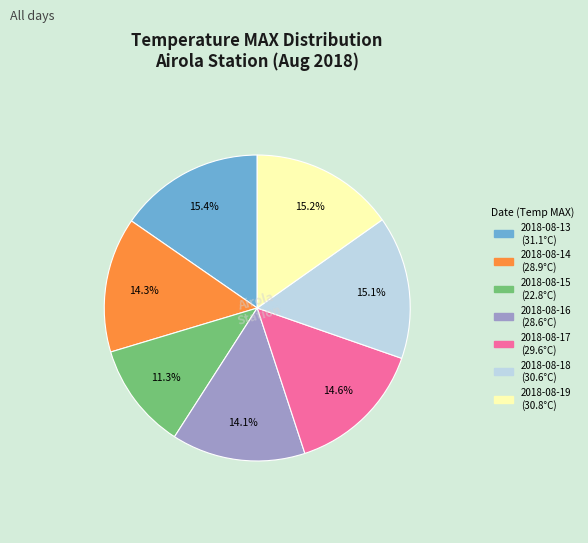

To the nearest percent, what is the average slice percentage?

14%